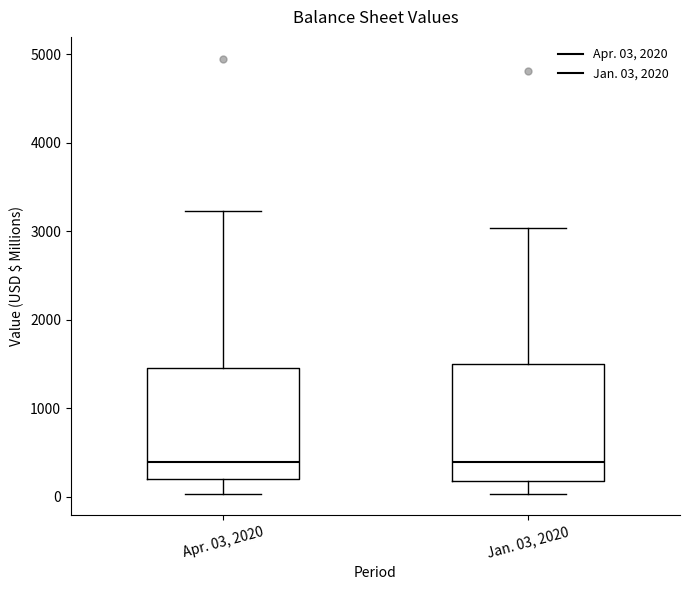

Where is the upper edge of the box for Apr. 03, 2020 on the y-axis? The values are not printed on the chart, so give them approximately, as read against the axis.

1400